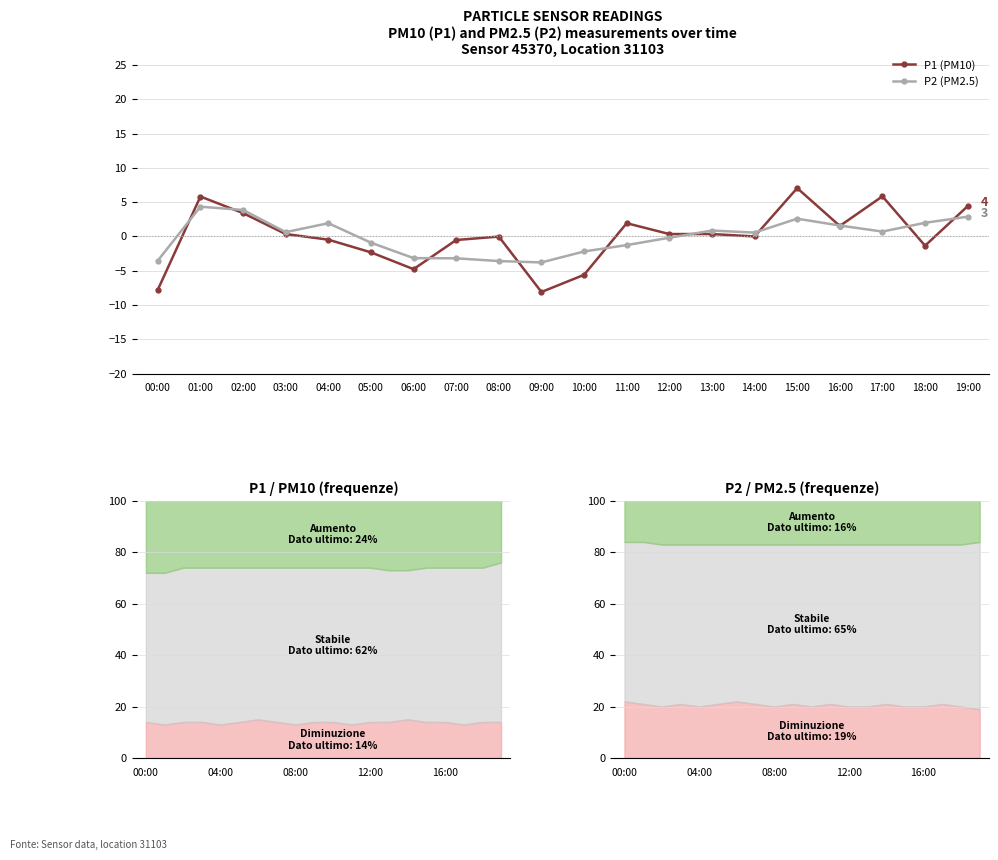

True or false: P2 (PM2.5) has a value of -0.8 at 09:00.

False